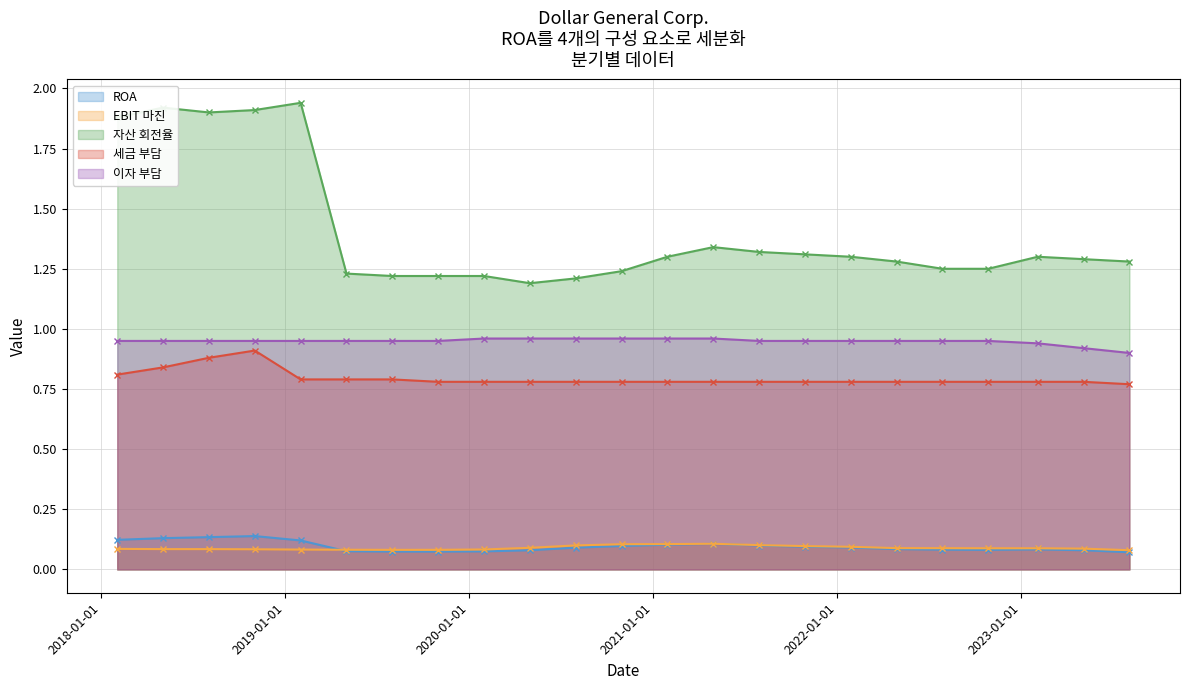

Count the EBIT 마진 values in the range 0 to 1.

23